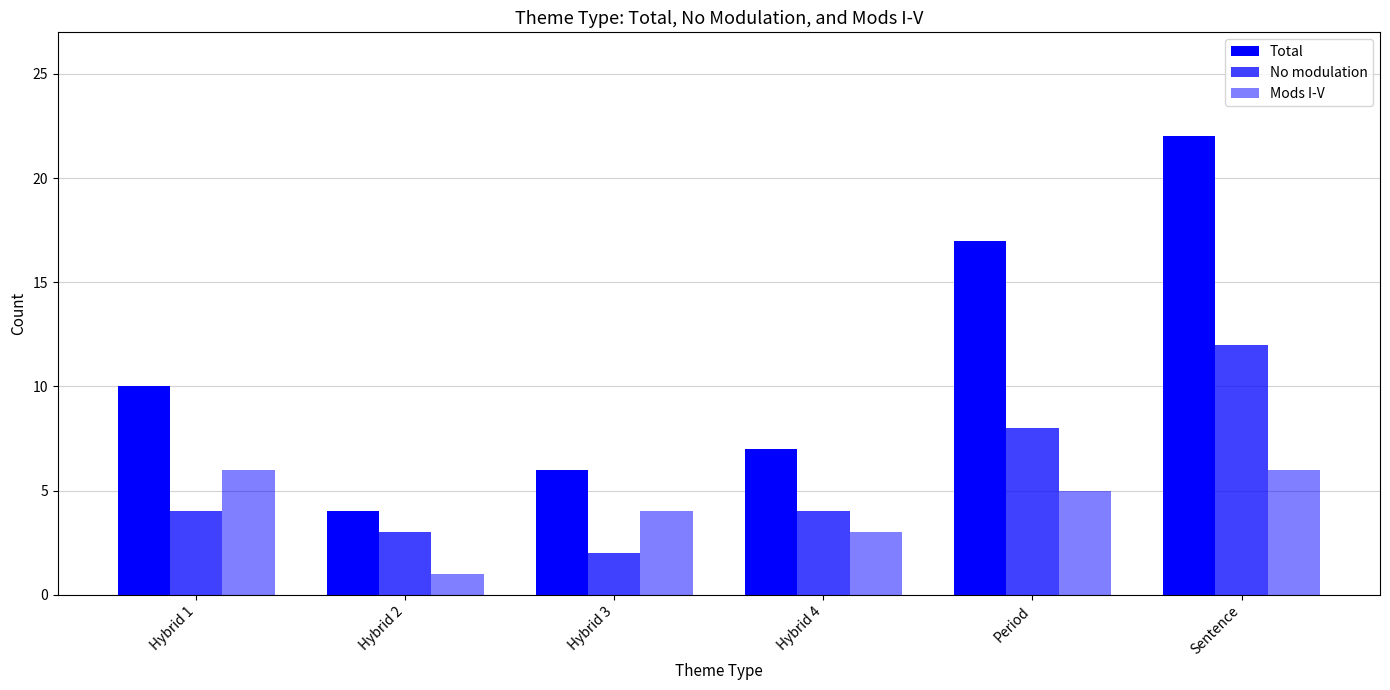

Rank the series at Sentence from lowest to highest value.

Mods I-V, No modulation, Total